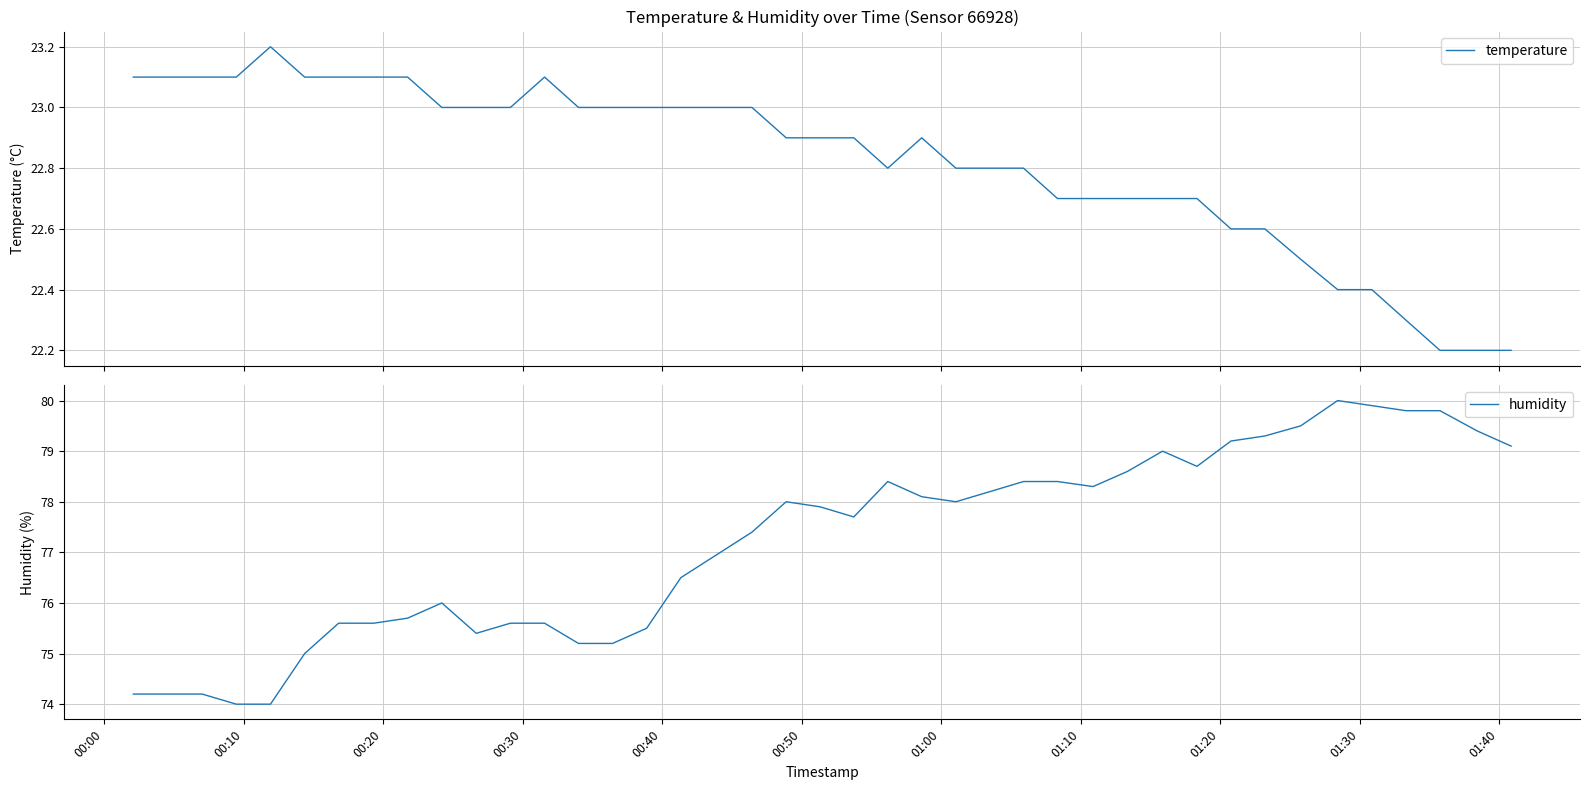

What is the minimum value for temperature?

22.2